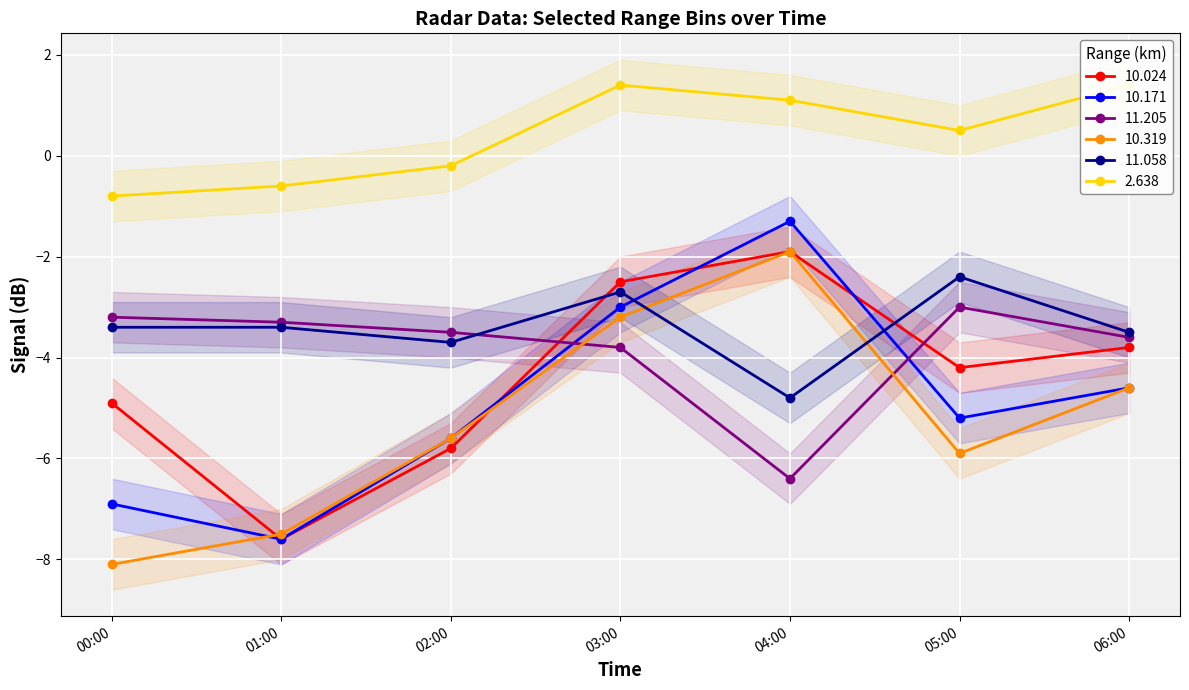

What is the value of the 10.024 point at the 7th from the left?

-3.8